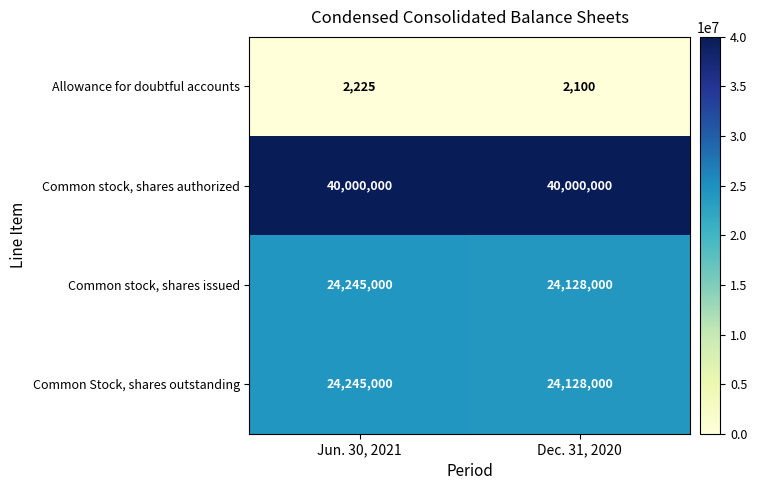

What is the sum of all Common stock, shares issued values?

48373000